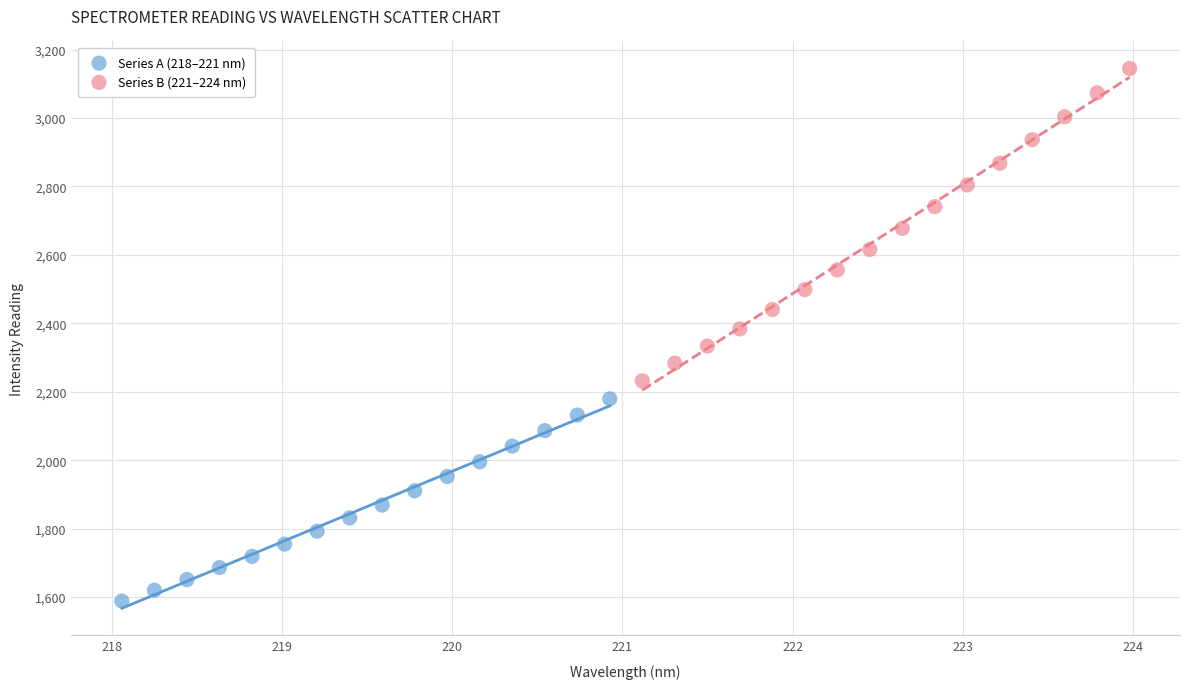

Which series contains the lowest Y value?

Series A (218–221 nm)